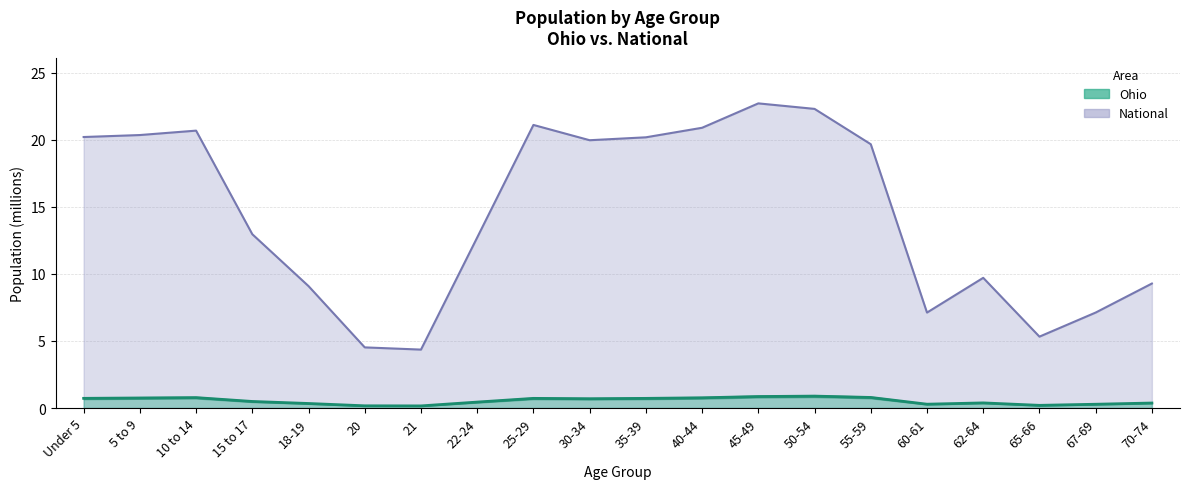

Does the chart display data point markers on the line(s)?

No